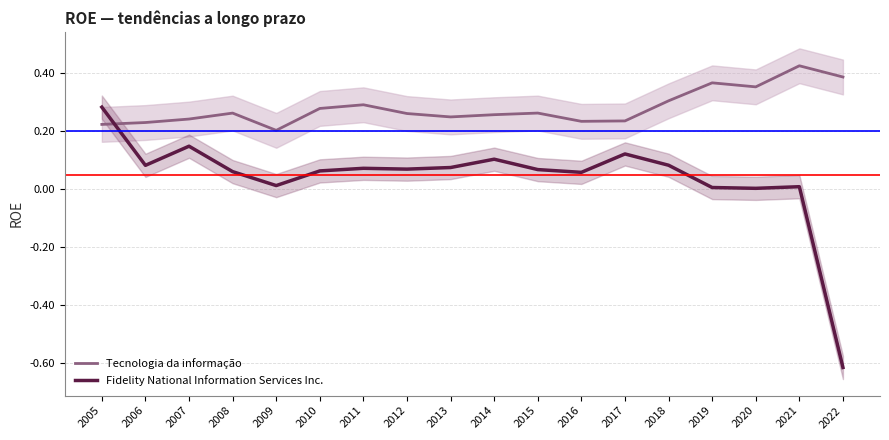

Reading left to right, list all the values displayed in this chart.

Tecnologia da informação: 0.2	0.2	0.2	0.3	0.2	0.3	0.3	0.3	0.2	0.3	0.3	0.2	0.2	0.3	0.4	0.4	0.4	0.4
Fidelity National Information Services Inc.: 0.3	0.1	0.1	0.1	0.0	0.1	0.1	0.1	0.1	0.1	0.1	0.1	0.1	0.1	0.0	0.0	0.0	-0.6